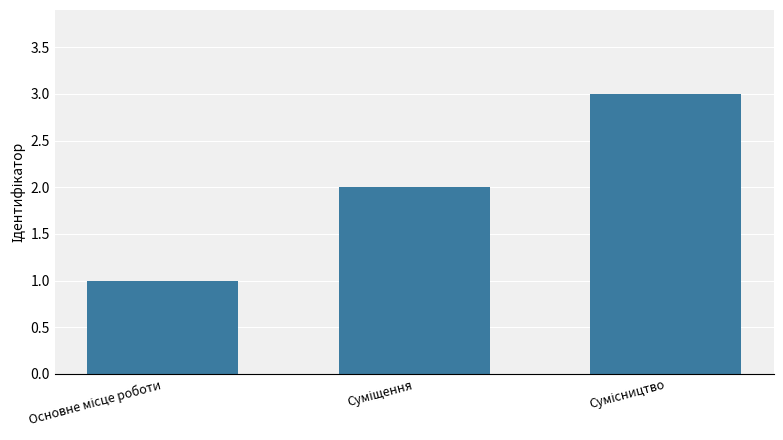

How many values are between 1 and 3?

3